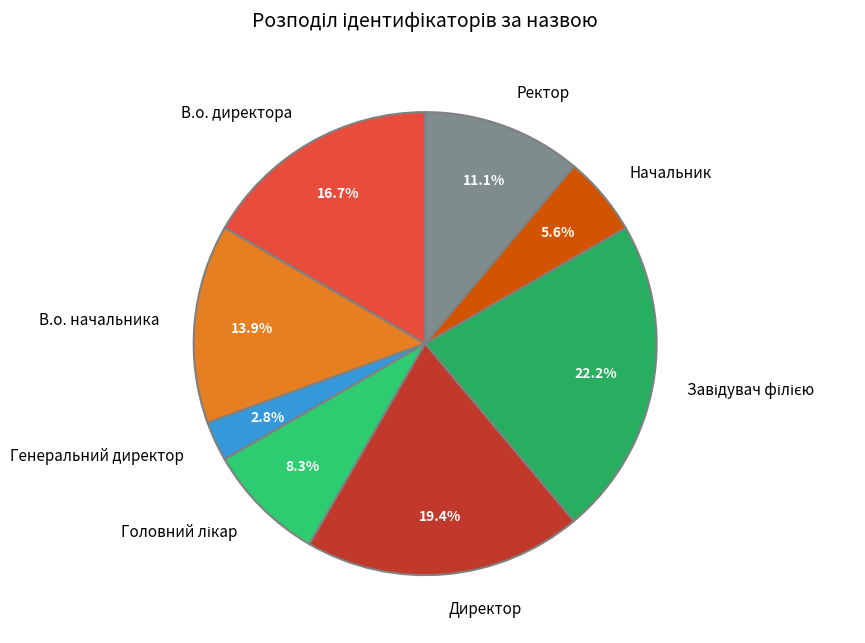

Combined, do Директор and Ректор account for over 50%?

No